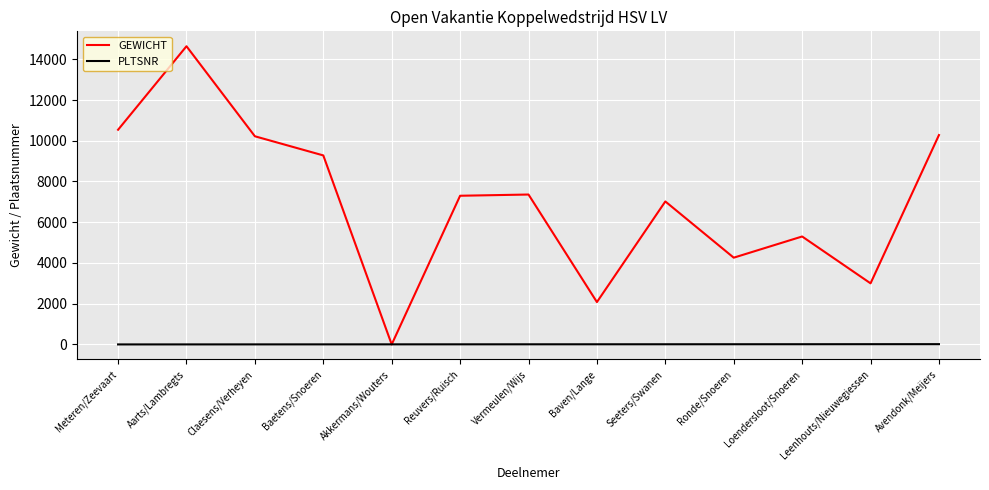

What is the difference between the maximum and minimum values in the PLTSNR series?

13